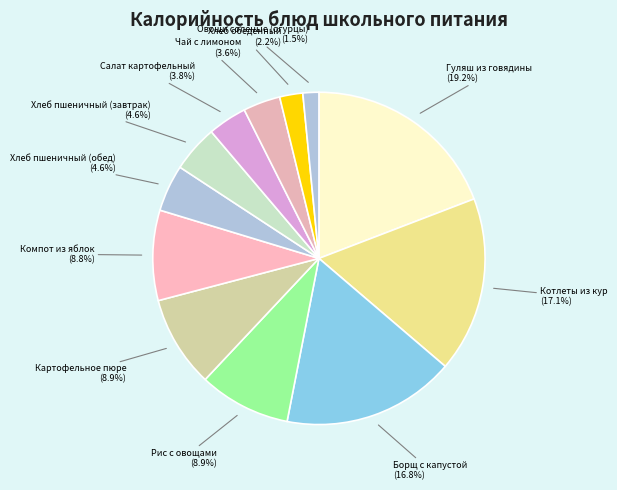

Rank the categories by value from highest to lowest.

Гуляш из говядины, Котлеты из кур, Борщ с капустой, Рис с овощами, Картофельное пюре, Компот из яблок, Хлеб пшеничный (завтрак), Хлеб пшеничный (обед), Салат картофельный, Чай с лимоном, Хлеб обеденный, Овощи соленые (огурцы)